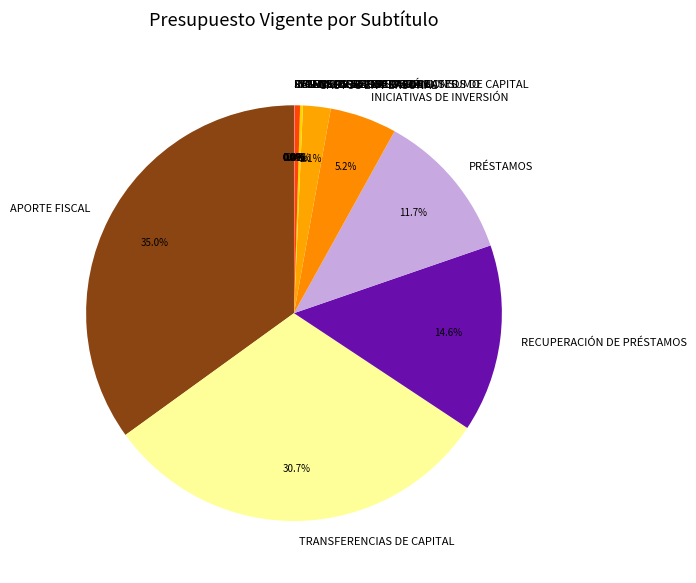

Do GASTOS EN PERSONAL and TRANSFERENCIAS PARA GASTOS DE CAPITAL together represent more than half of the pie?

No